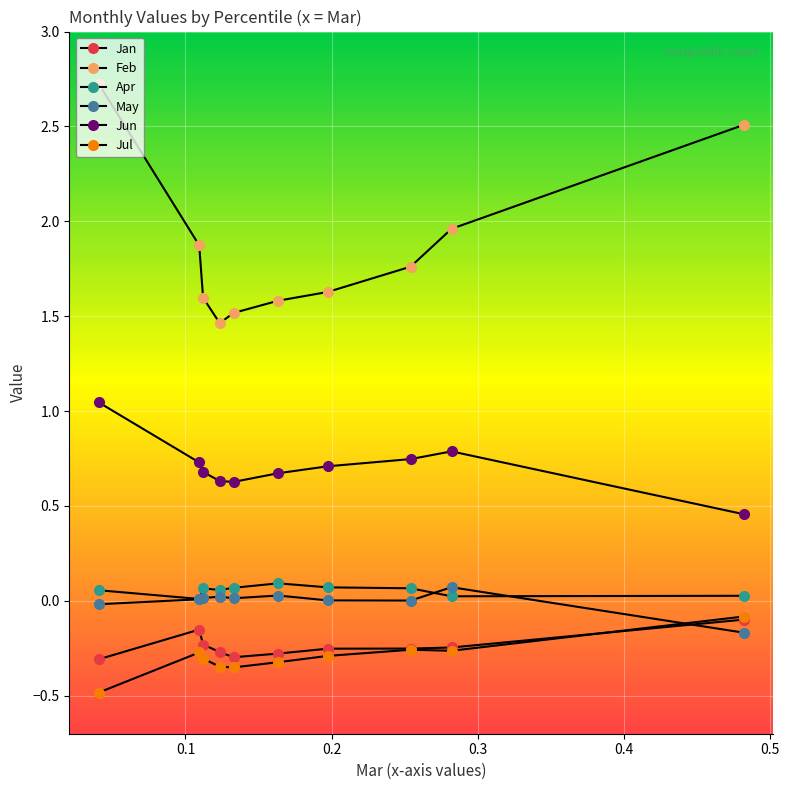

How many lines are shown in the chart?

6